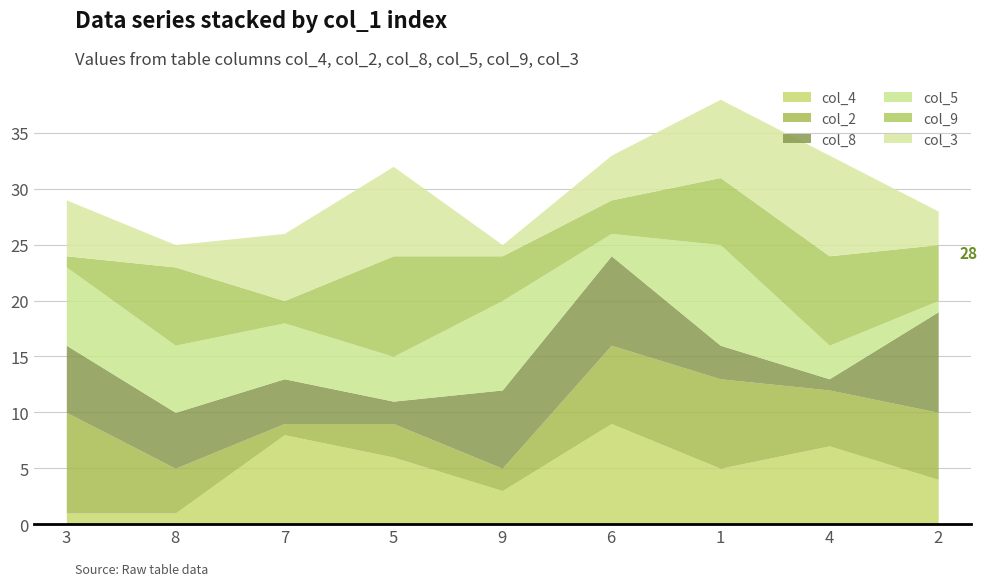

Which category has the lowest value in the col_3 series?

9